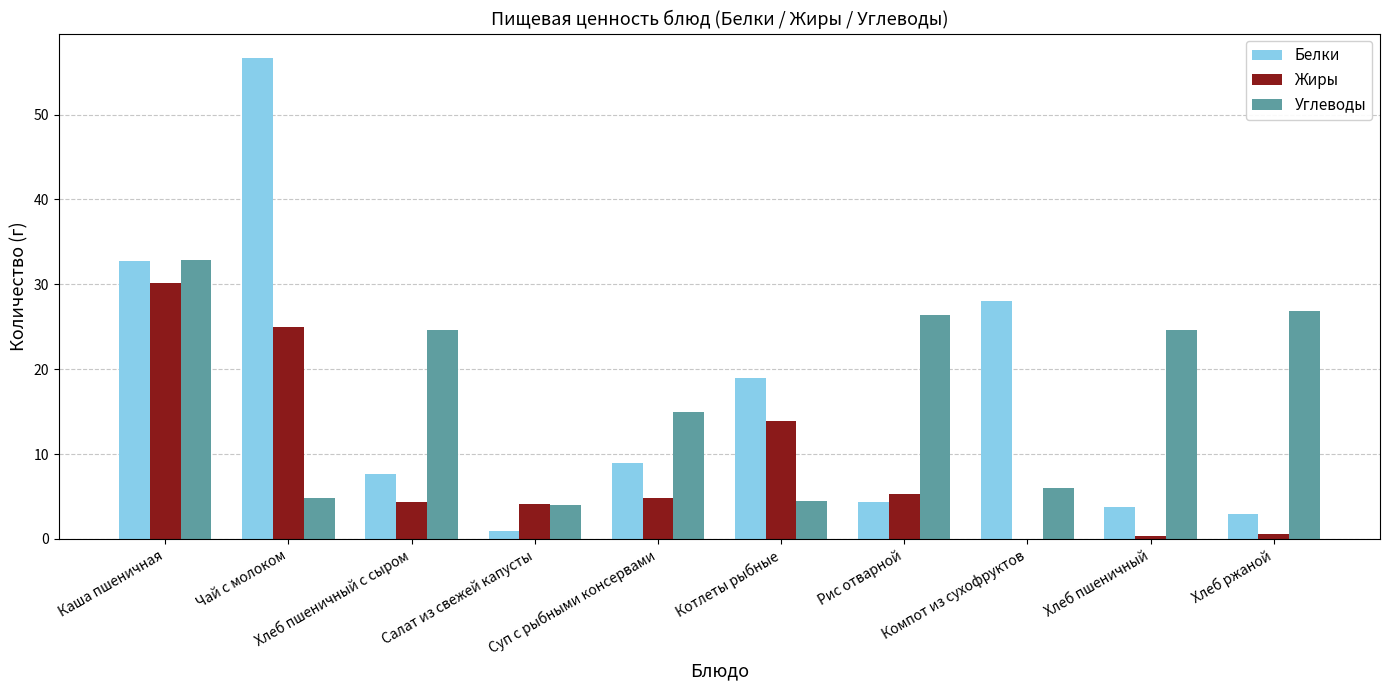

How many groups of bars are there?

10